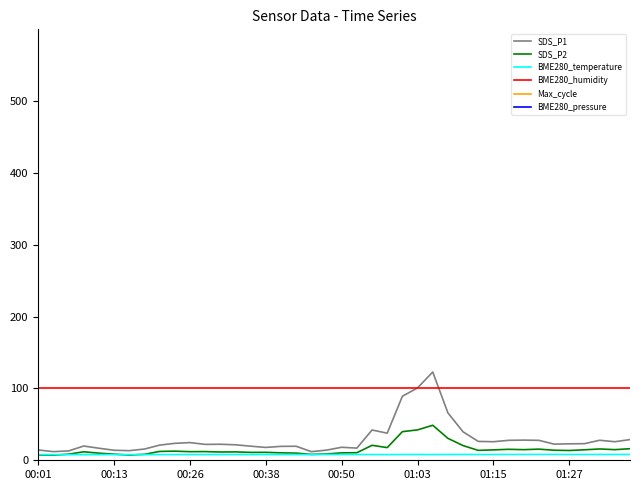

True or false: BME280_temperature has a value of 8.0 at 17.

True